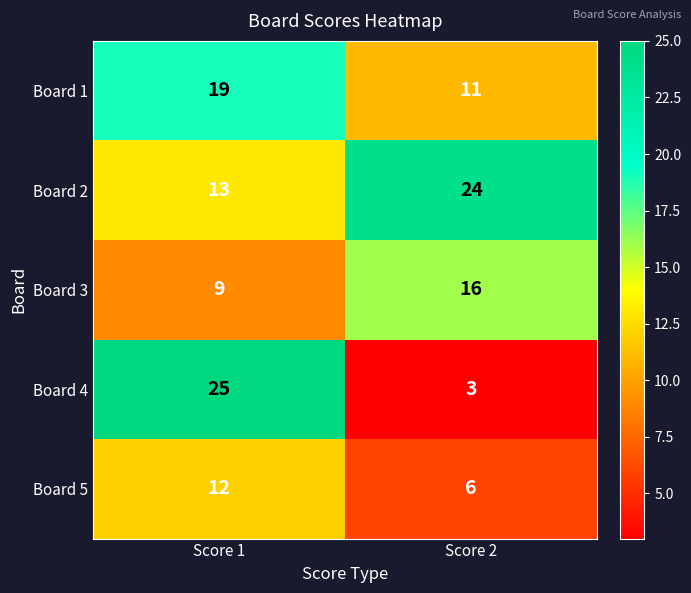

What is the sum of all Board 5 values?

18